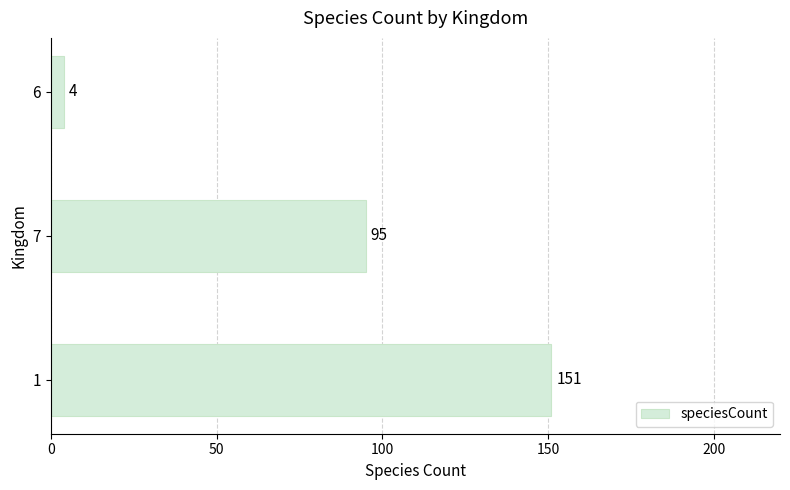

What is the smallest value displayed?

4